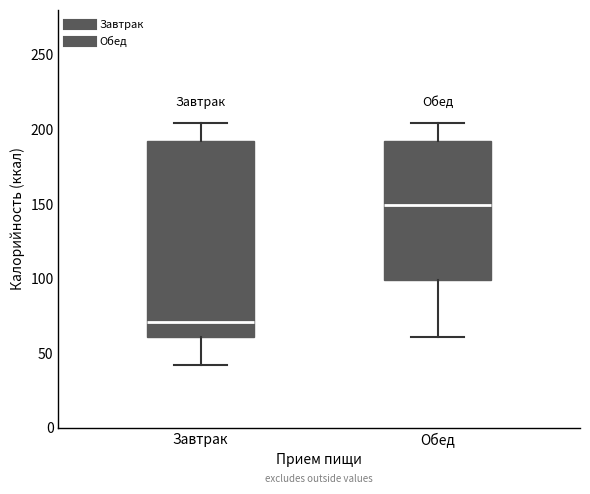

Reading left to right, transcribe this box plot: for each box, give where its median line is, the range the box spans, and where its two whiskers end, as read against the y-axis. The values are not printed on the chart, so give them approximately, as read against the axis.

Завтрак: median 70, box 60 to 190, whiskers 40 to 205
Обед: median 150, box 100 to 190, whiskers 60 to 205